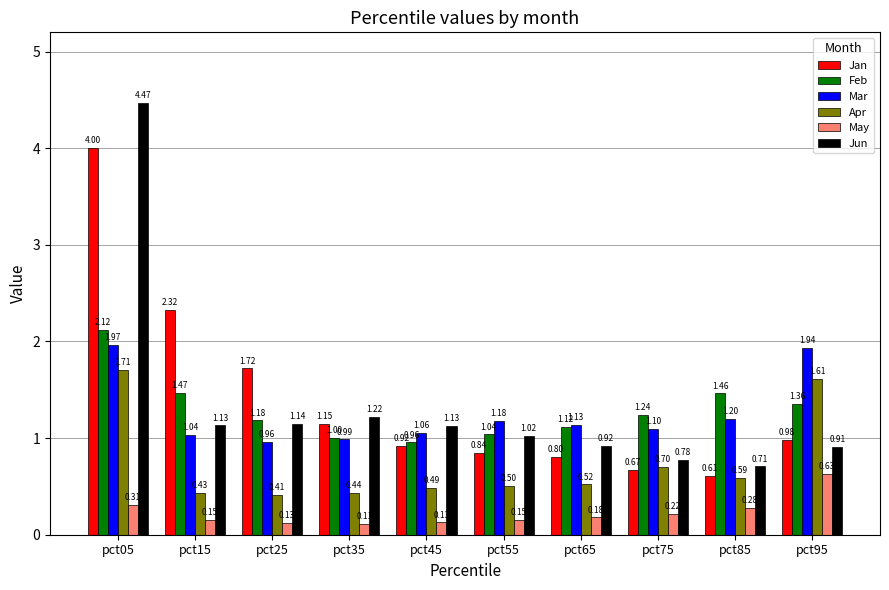

Where does the Feb series first go above 1?

pct05